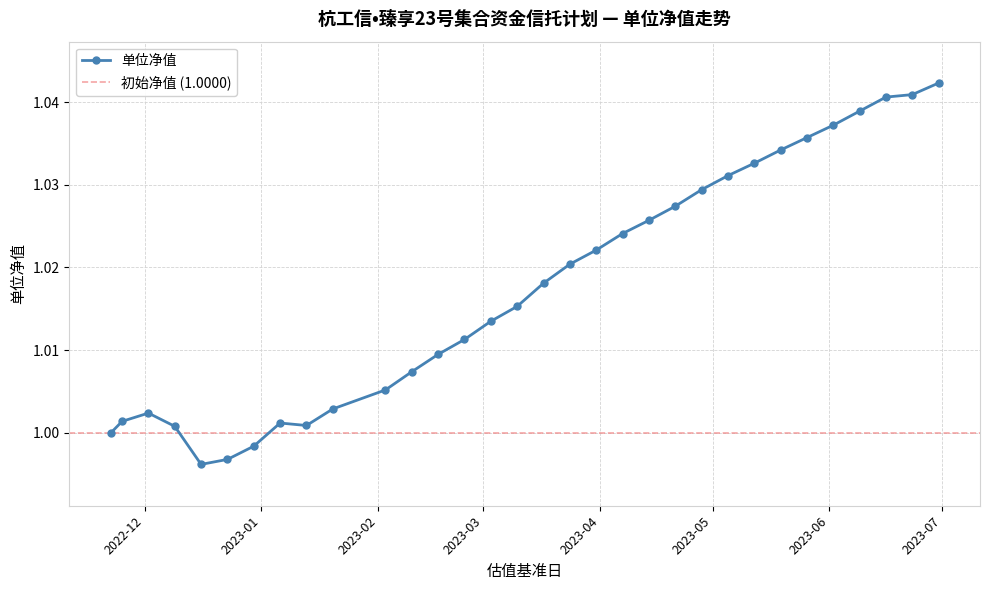

Reading left to right, what are all the values shown in this chart?

2022-11-22=1.0	2022-11-25=1.0	2022-12-02=1.0	2022-12-09=1.0	2022-12-16=1.0	2022-12-23=1.0	2022-12-30=1.0	2023-01-06=1.0	2023-01-13=1.0	2023-01-20=1.0	2023-02-03=1.0	2023-02-10=1.0	2023-02-17=1.0	2023-02-24=1.0	2023-03-03=1.0	2023-03-10=1.0	2023-03-17=1.0	2023-03-24=1.0	2023-03-31=1.0	2023-04-07=1.0	2023-04-14=1.0	2023-04-21=1.0	2023-04-28=1.0	2023-05-05=1.0	2023-05-12=1.0	2023-05-19=1.0	2023-05-26=1.0	2023-06-02=1.0	2023-06-09=1.0	2023-06-16=1.0	2023-06-23=1.0	2023-06-30=1.0